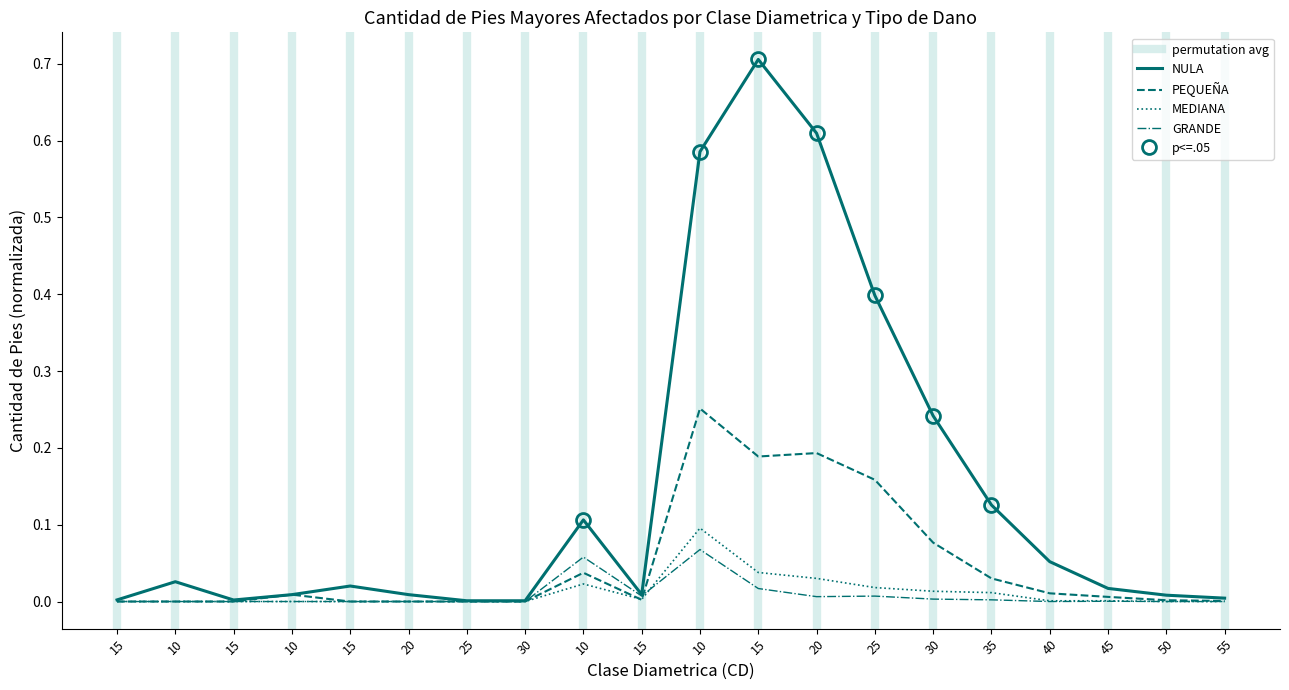

How many interior local peaks does the GRANDE series have?

4